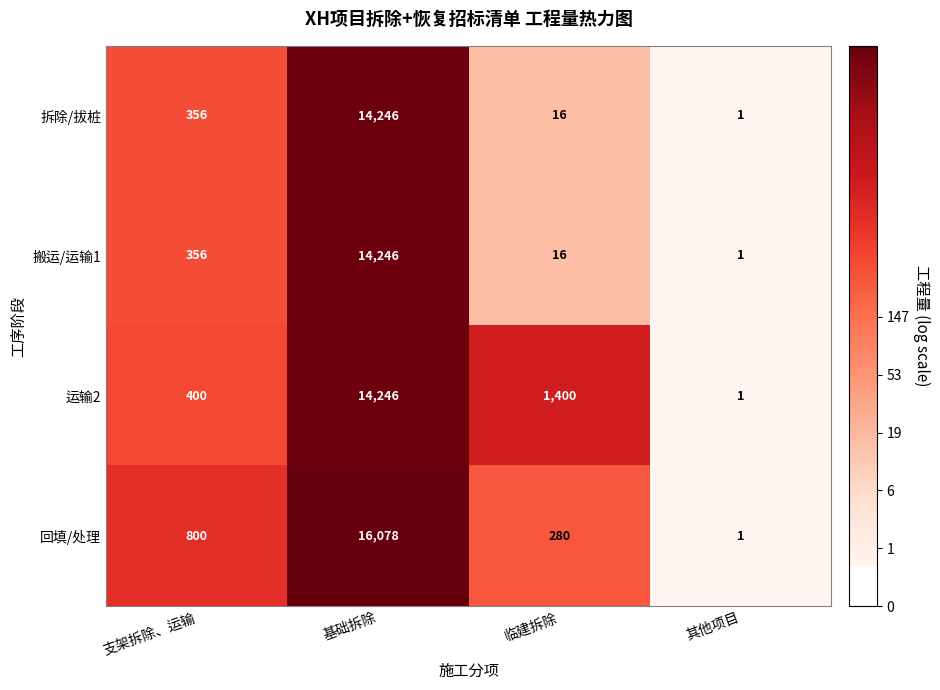

Rank the categories by 拆除/拔桩 value from highest to lowest.

基础拆除, 支架拆除、运输, 临建拆除, 其他项目